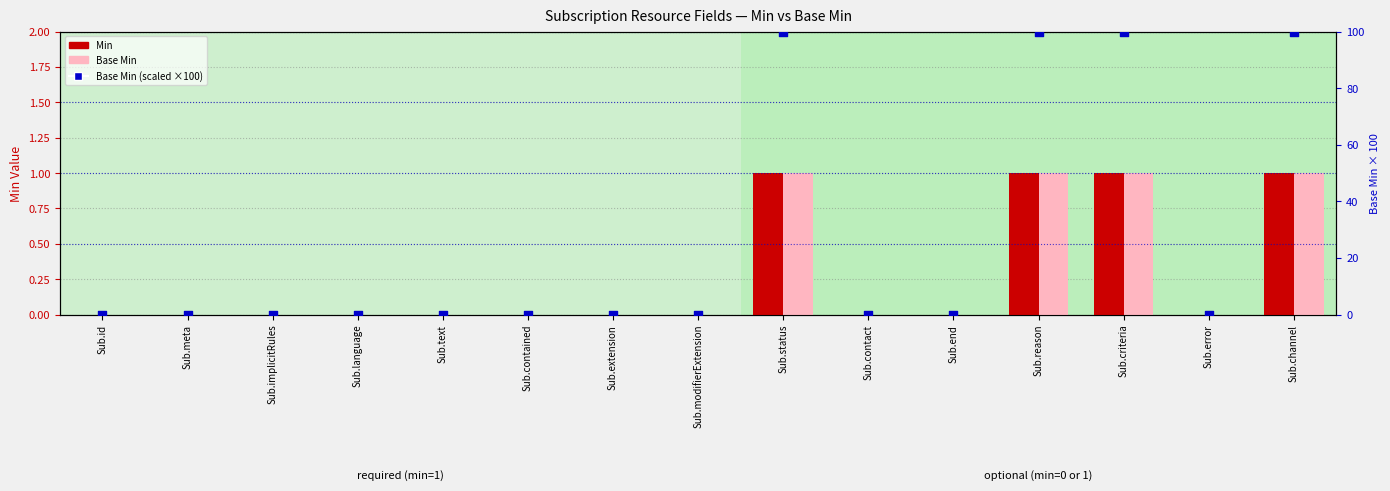

Which series contains the lowest Y value?

Min